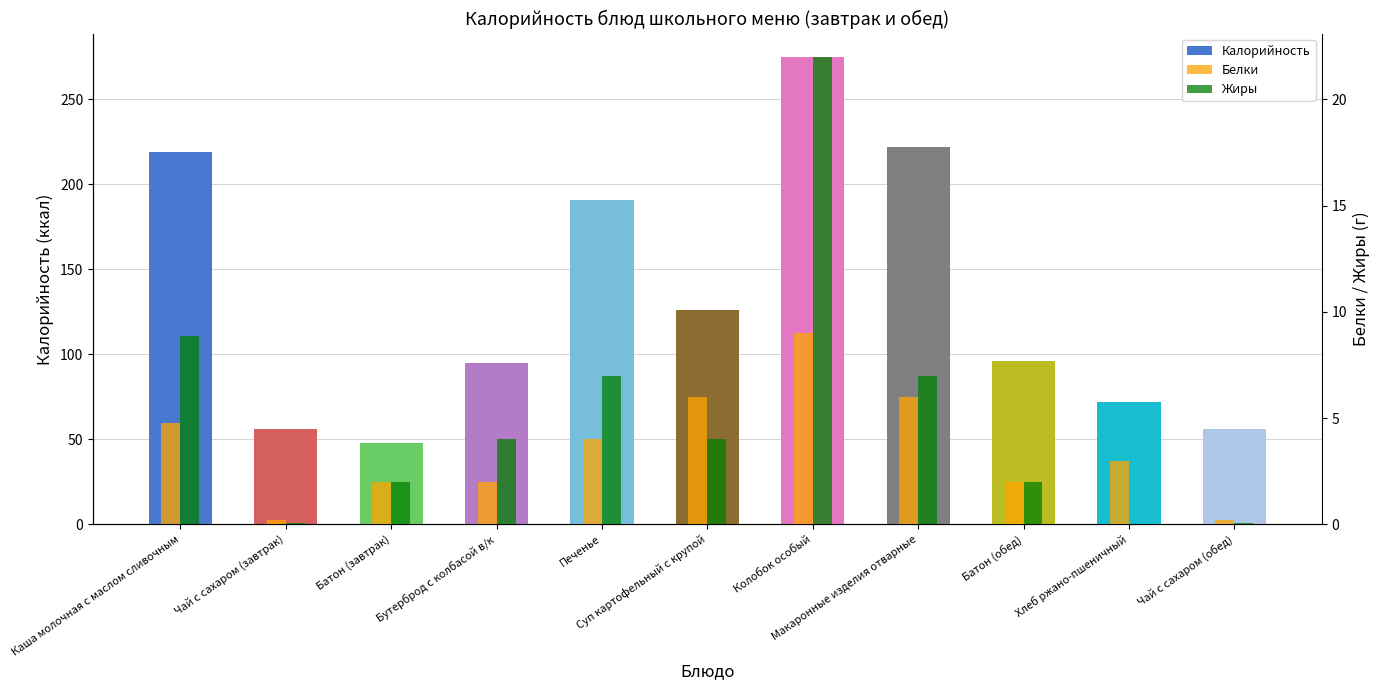

Which category has the lowest value in the Жиры series?

Хлеб ржано-пшеничный